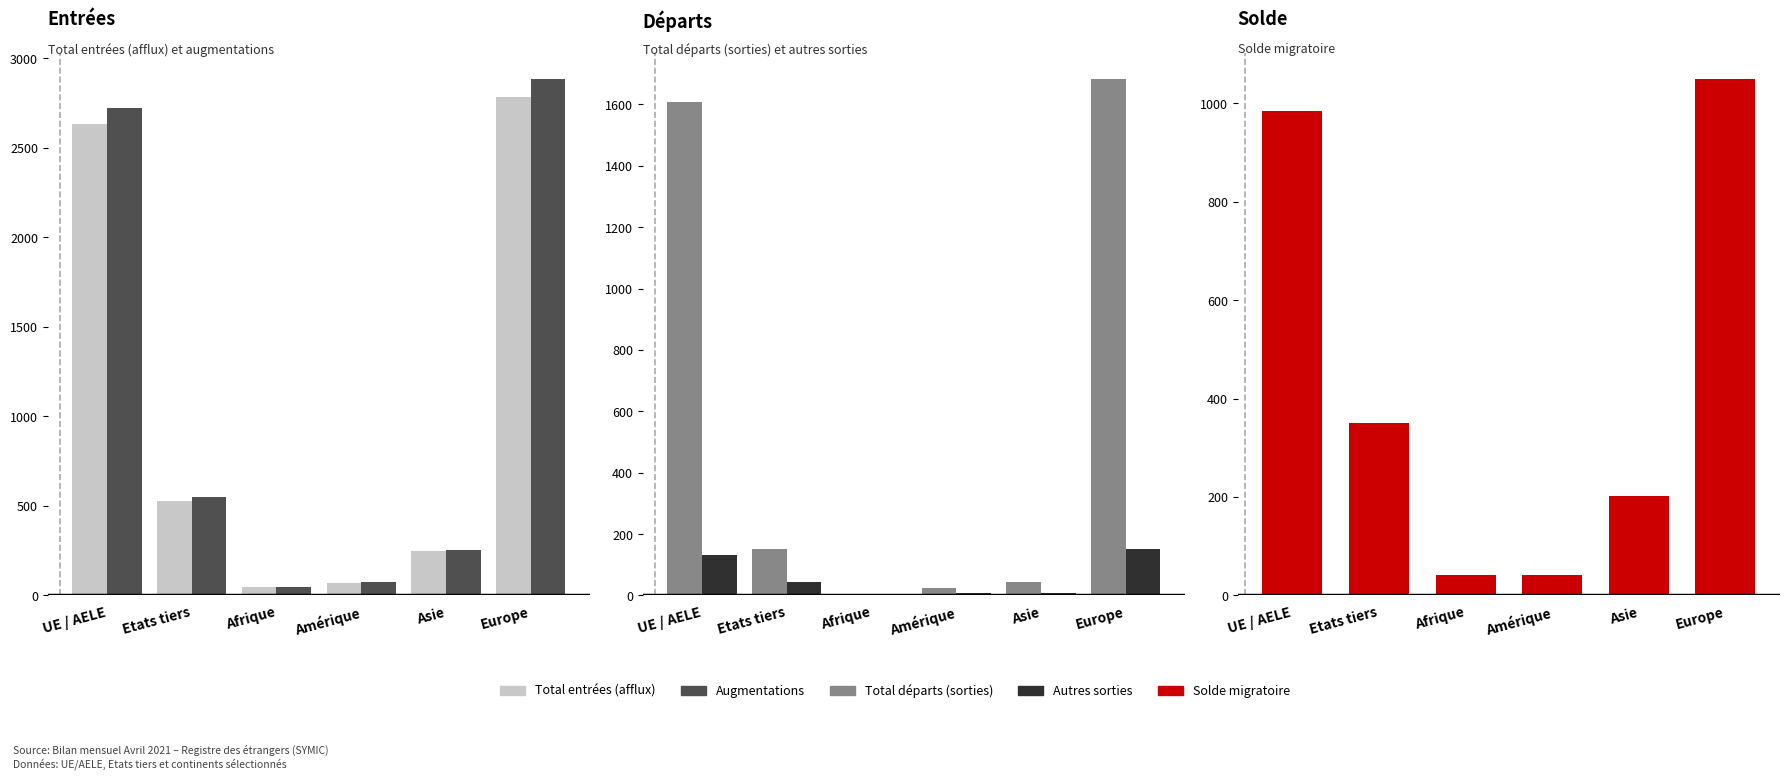

Reading left to right, what are all the values shown in this chart?

Total entrées: 2635	526	48	71	249	2786
Augmentations: 2725	547	49	74	254	2886
Total départs: 1608	152	4	25	44	1684
Autres sorties: 133	44	4	8	8	152
Solde migratoire: 984	351	41	41	202	1050